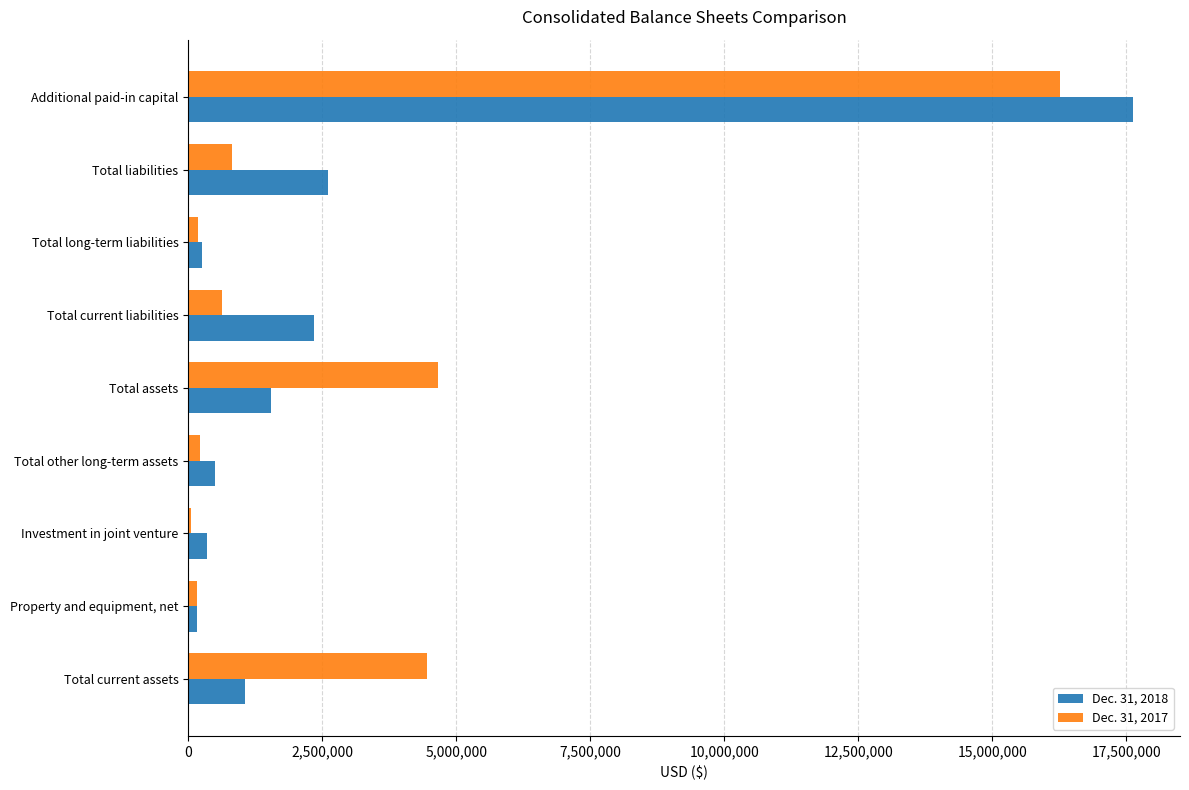

Count the number of categories in the chart.

9